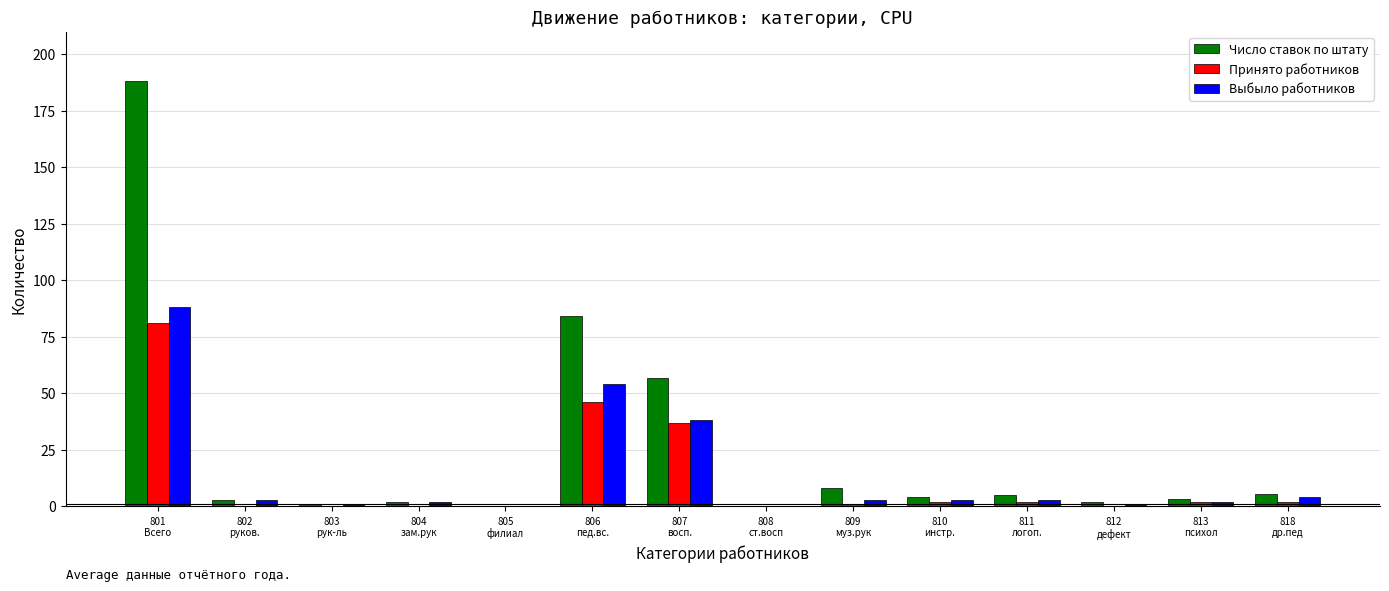

What is the sum of all Принято работников values?

173.0